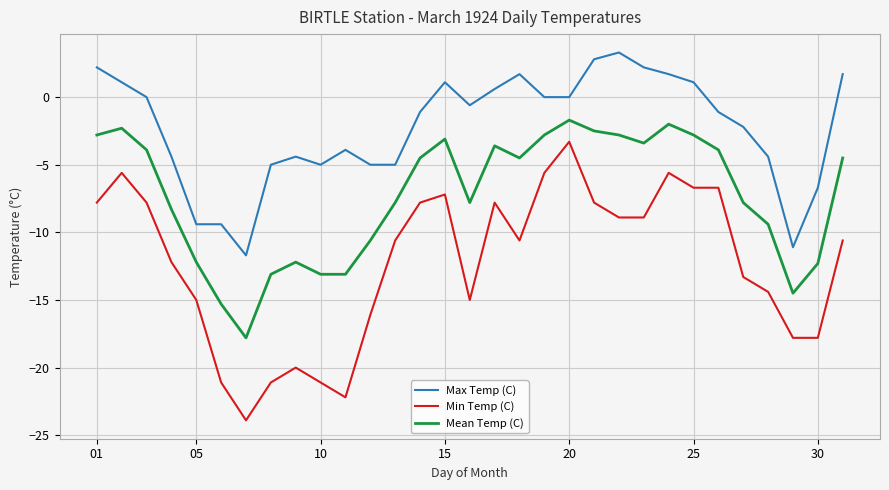

What is the difference between the maximum and minimum values in the Max Temp (C) series?

15.0